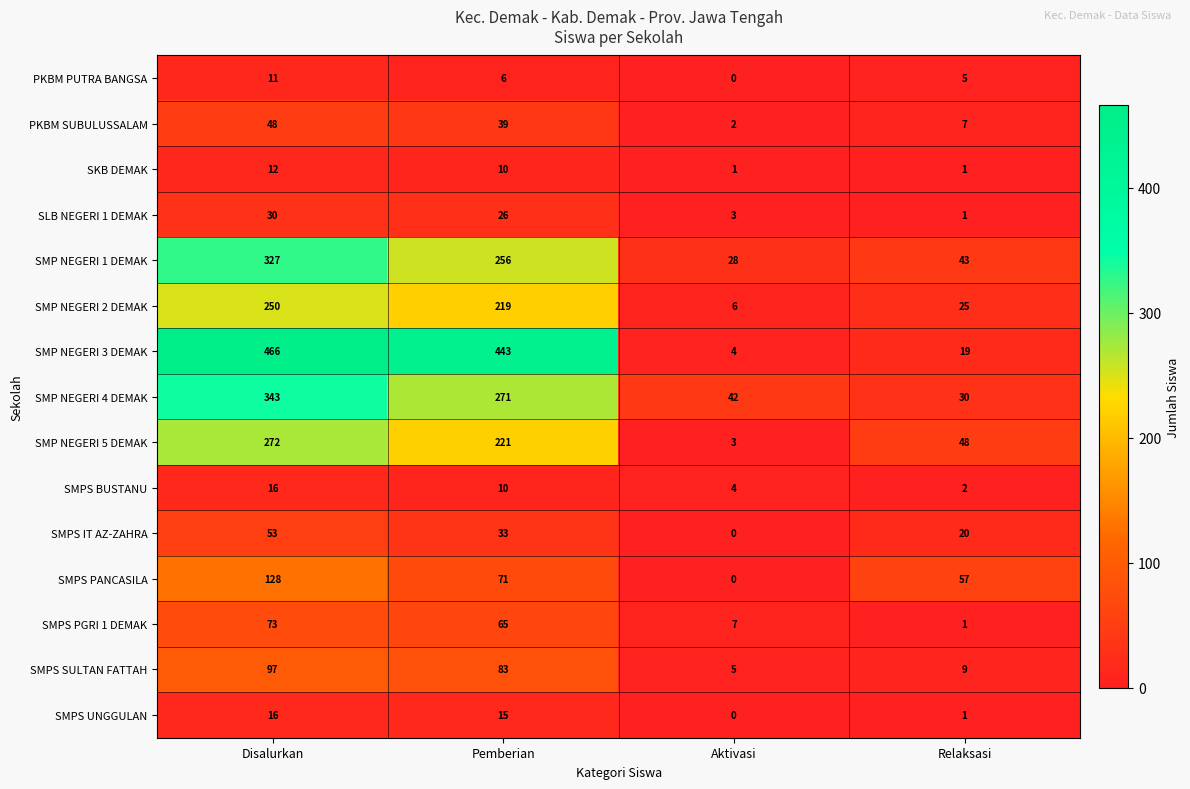

How many categories are shown in the chart?

4